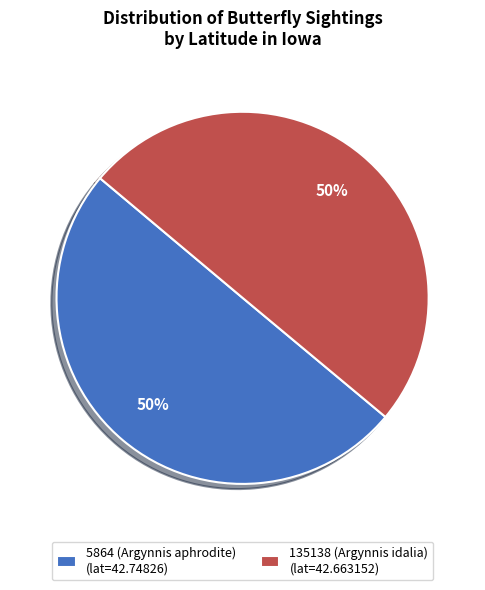

To the nearest percent, what is the combined percentage of 135138 (Argynnis idalia) (lat=42.663152) and 5864 (Argynnis aphrodite) (lat=42.74826)?

100%